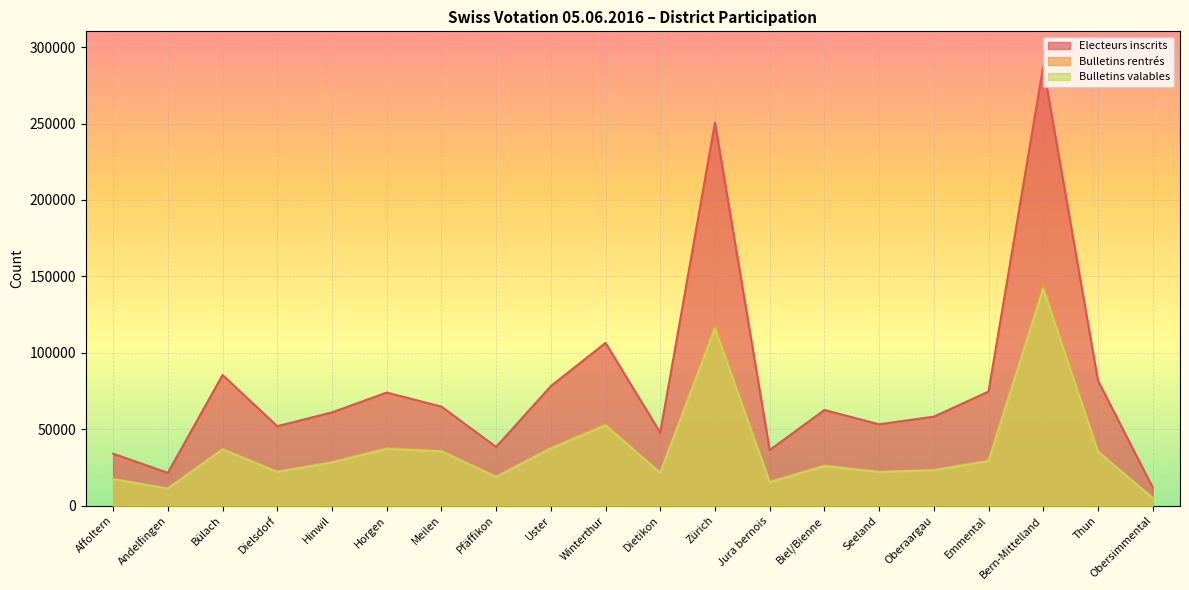

How many data points does each series have?

20